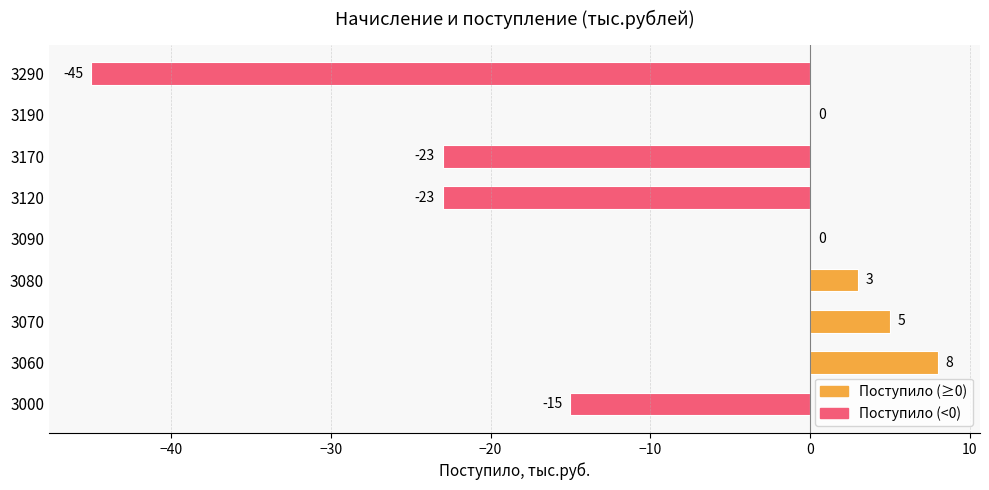

True or false: the data shows 5 at 3070.

True